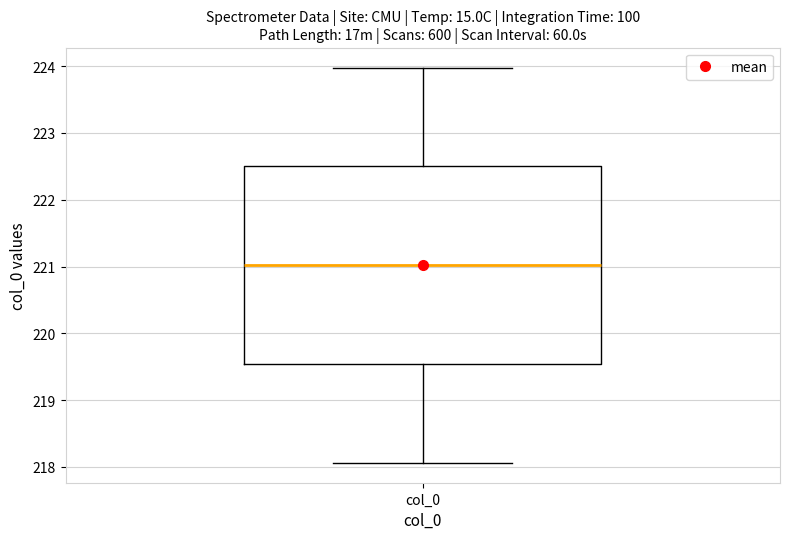

Read this box plot against the y-axis: the position of the median line, the range covered by the box, and the ends of both whiskers. The values are not printed on the chart, so give them approximately, as read against the axis.

median 221.0, box 219.5 to 222.5, whiskers 218.1 to 224.0